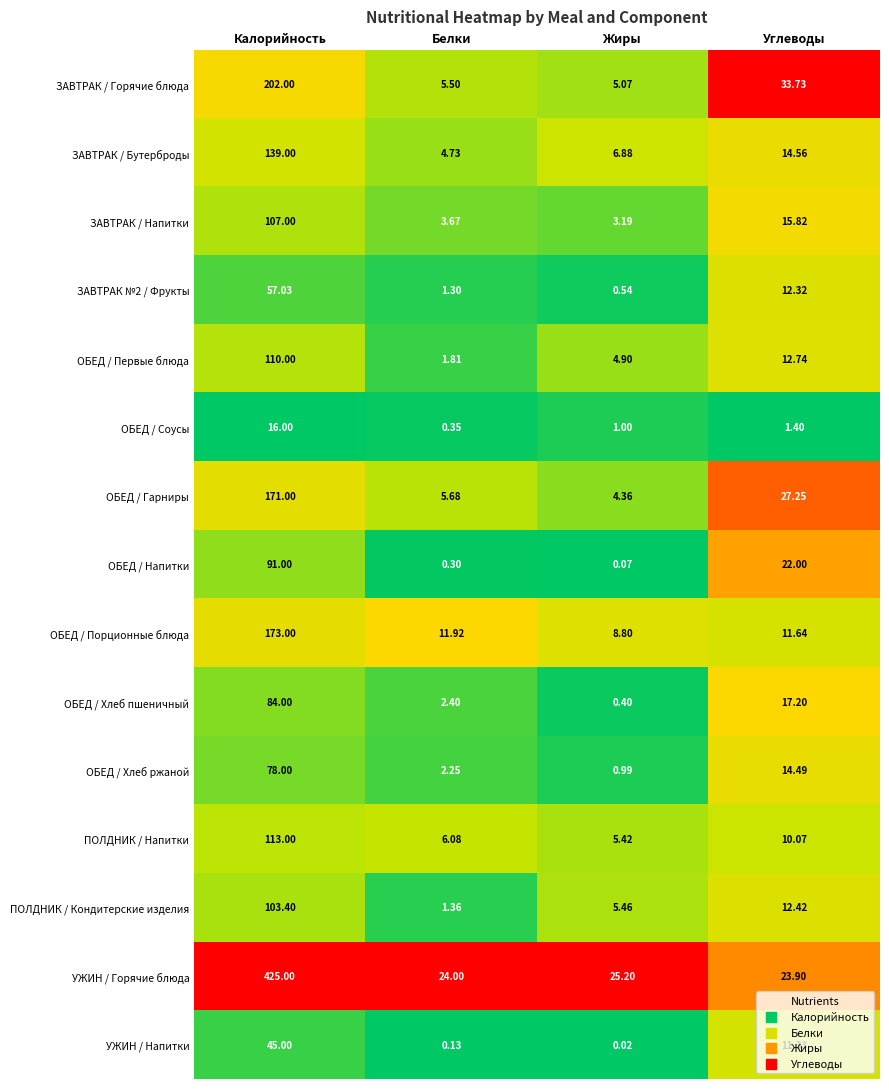

Which series changed the most between Калорийность and Углеводы?

УЖИН / Горячие блюда